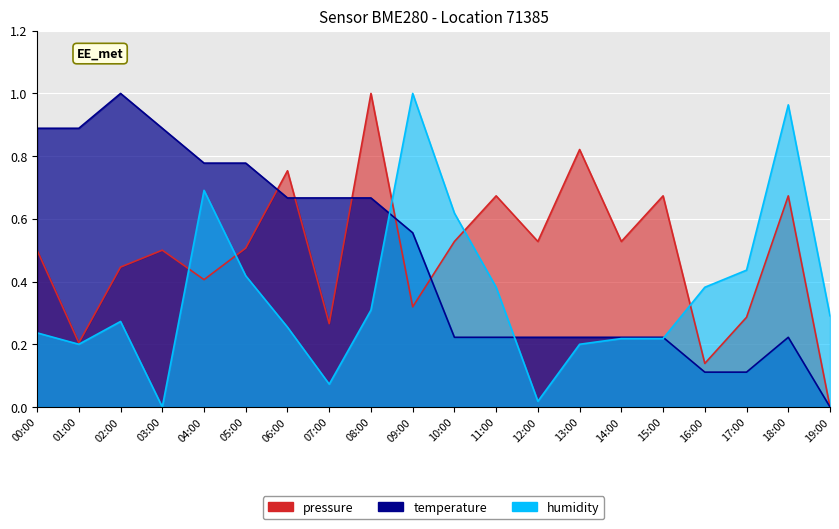

At which category does pressure reach its first local valley?

01:00